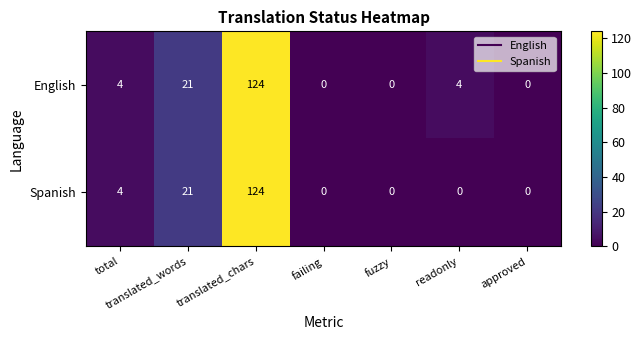

Which series changed the most between translated_words and readonly?

Spanish